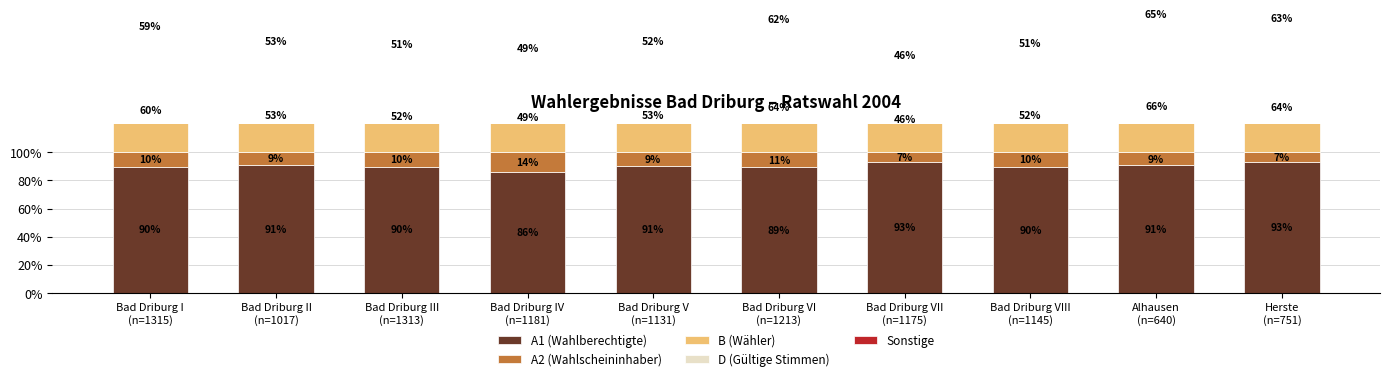

Reading right to left, transcribe all the data shown in this chart.

A1 (Wahlberechtigte): Herste
(n=751)=93.3	Alhausen
(n=640)=90.8	Bad Driburg VIII
(n=1145)=89.6	Bad Driburg VII
(n=1175)=93.3	Bad Driburg VI
(n=1213)=89.4	Bad Driburg V
(n=1131)=90.5	Bad Driburg IV
(n=1181)=86.1	Bad Driburg III
(n=1313)=89.8	Bad Driburg II
(n=1017)=91.0	Bad Driburg I
(n=1315)=89.7
A2 (Wahlscheininhaber): Herste
(n=751)=6.7	Alhausen
(n=640)=9.2	Bad Driburg VIII
(n=1145)=10.4	Bad Driburg VII
(n=1175)=6.7	Bad Driburg VI
(n=1213)=10.6	Bad Driburg V
(n=1131)=9.5	Bad Driburg IV
(n=1181)=13.9	Bad Driburg III
(n=1313)=10.2	Bad Driburg II
(n=1017)=9.0	Bad Driburg I
(n=1315)=10.3
B (Wähler): Herste
(n=751)=63.6	Alhausen
(n=640)=65.9	Bad Driburg VIII
(n=1145)=52.2	Bad Driburg VII
(n=1175)=46.5	Bad Driburg VI
(n=1213)=63.6	Bad Driburg V
(n=1131)=53.2	Bad Driburg IV
(n=1181)=49.4	Bad Driburg III
(n=1313)=51.8	Bad Driburg II
(n=1017)=53.0	Bad Driburg I
(n=1315)=60.0
D (Gültige Stimmen): Herste
(n=751)=63.2	Alhausen
(n=640)=64.7	Bad Driburg VIII
(n=1145)=51.4	Bad Driburg VII
(n=1175)=45.8	Bad Driburg VI
(n=1213)=62.3	Bad Driburg V
(n=1131)=52.0	Bad Driburg IV
(n=1181)=48.9	Bad Driburg III
(n=1313)=50.7	Bad Driburg II
(n=1017)=52.5	Bad Driburg I
(n=1315)=59.2
Sonstige: Herste
(n=751)=0.0	Alhausen
(n=640)=0.0	Bad Driburg VIII
(n=1145)=0.0	Bad Driburg VII
(n=1175)=0.0	Bad Driburg VI
(n=1213)=0.0	Bad Driburg V
(n=1131)=0.0	Bad Driburg IV
(n=1181)=0.0	Bad Driburg III
(n=1313)=0.0	Bad Driburg II
(n=1017)=0.0	Bad Driburg I
(n=1315)=0.0